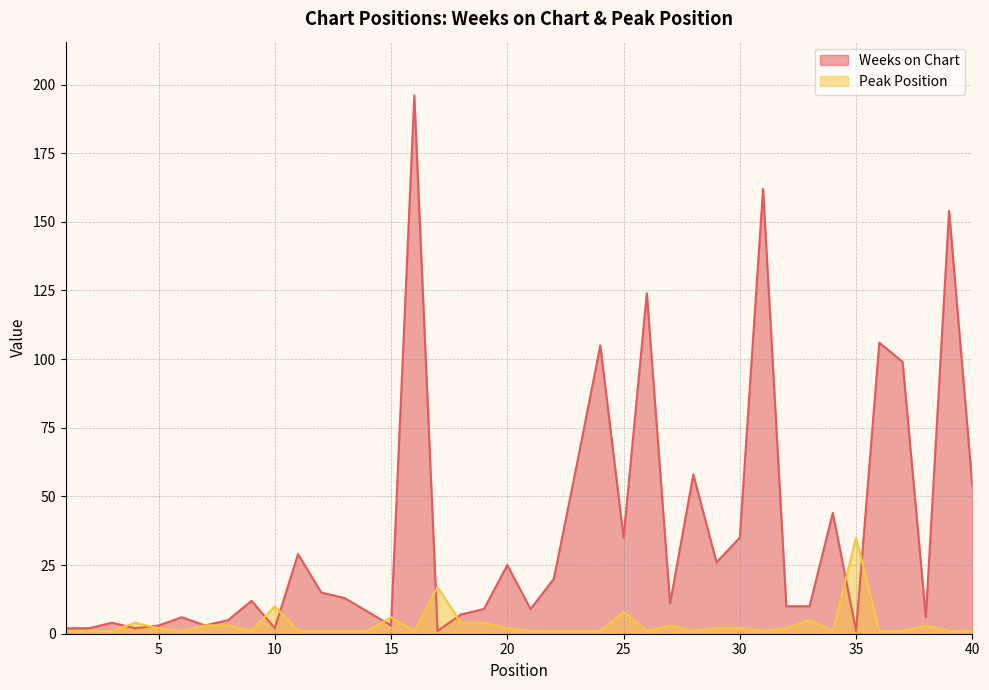

The value of Weeks on Chart at 20 is 39. True or false?

False